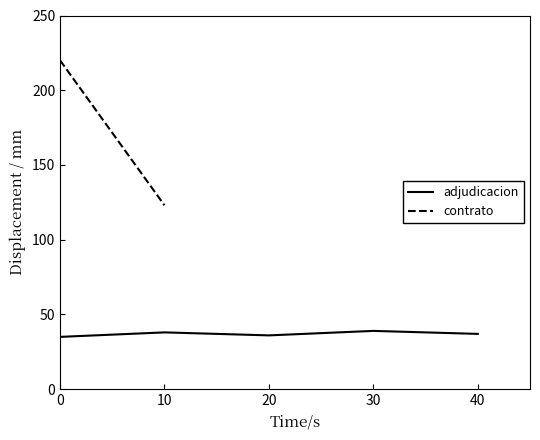

What is the lowest value of the adjudicacion series?

35